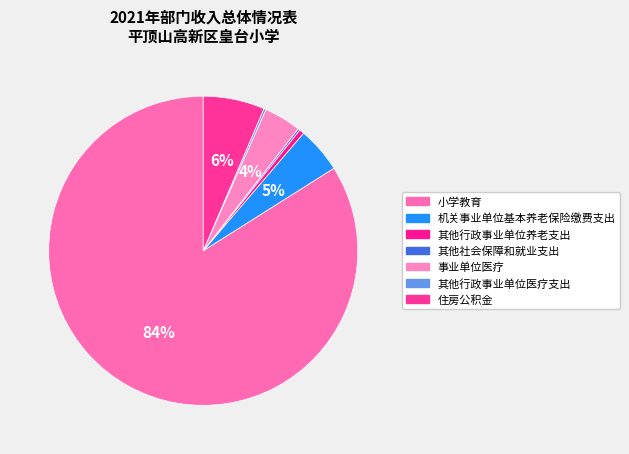

Does 其他社会保障和就业支出 represent more than half of the total?

No